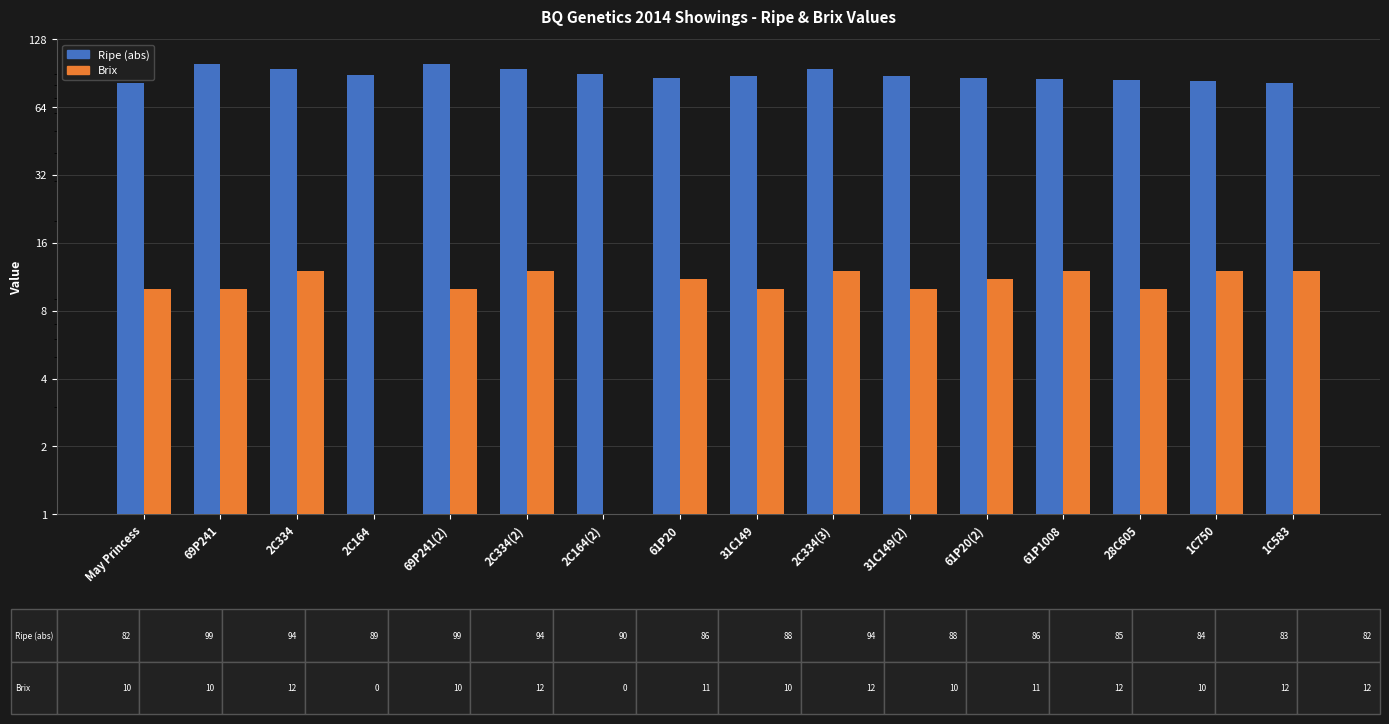

What is the sum of the Ripe (abs) values at 1C583 and 69P241(2)?

181